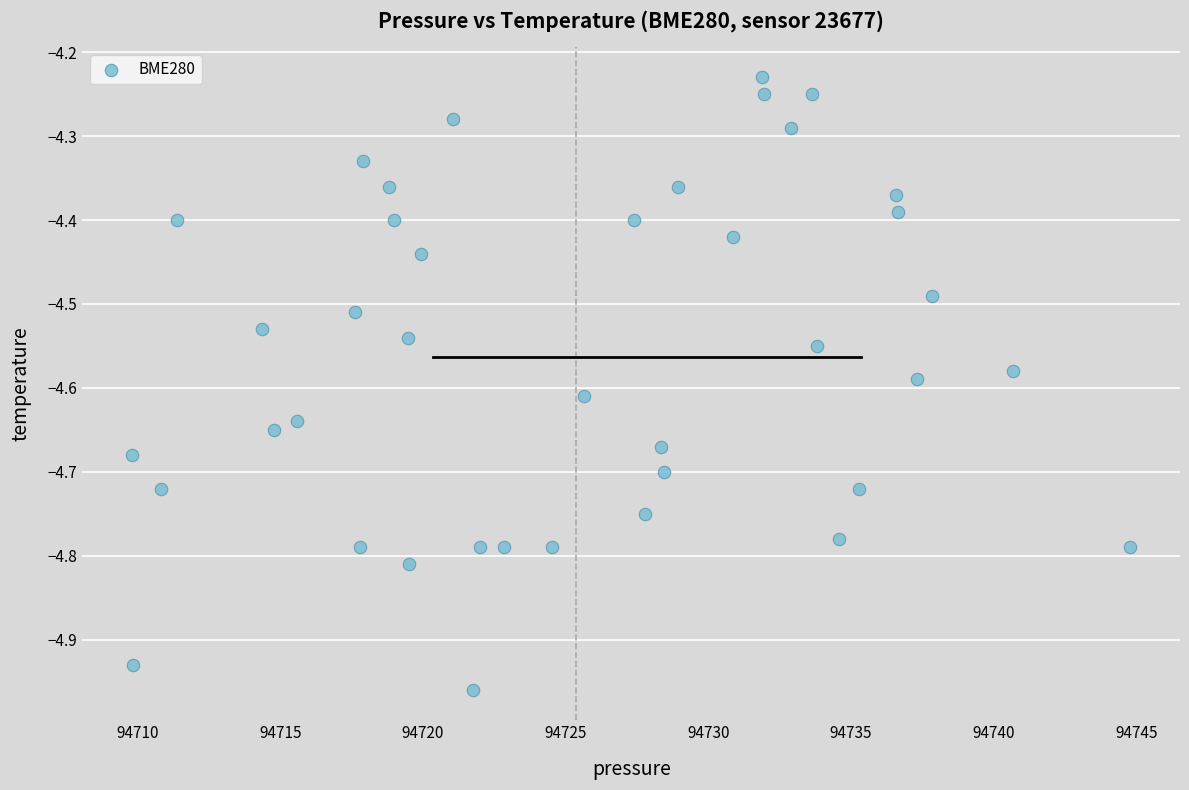

What is the range of Y values (max minus min)?

0.7